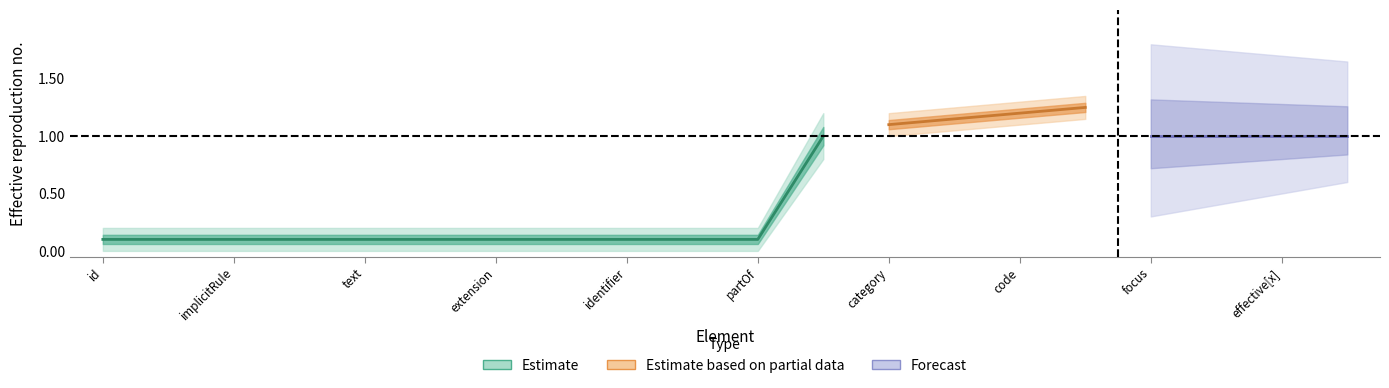

True or false: Estimate based on partial data and Forecast cross at least once.

False